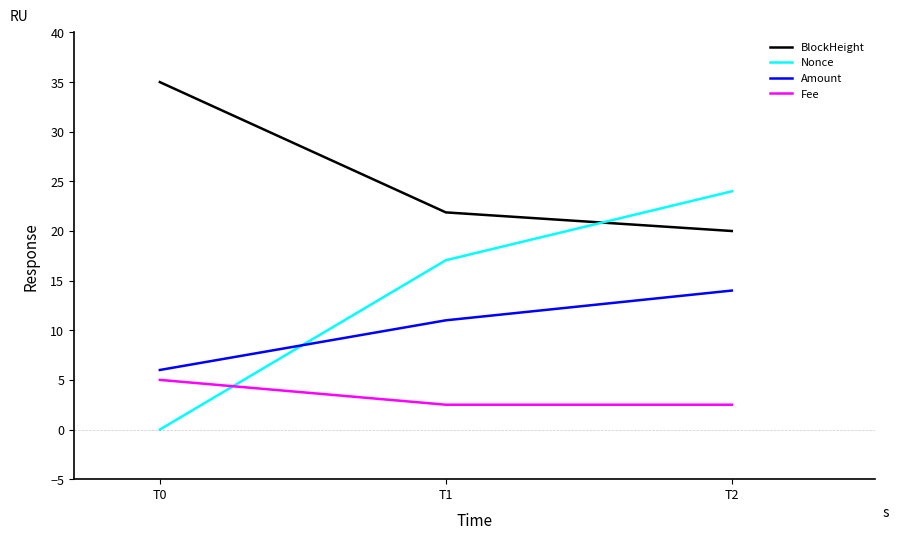

At how many categories does at least one series exceed 23?

2